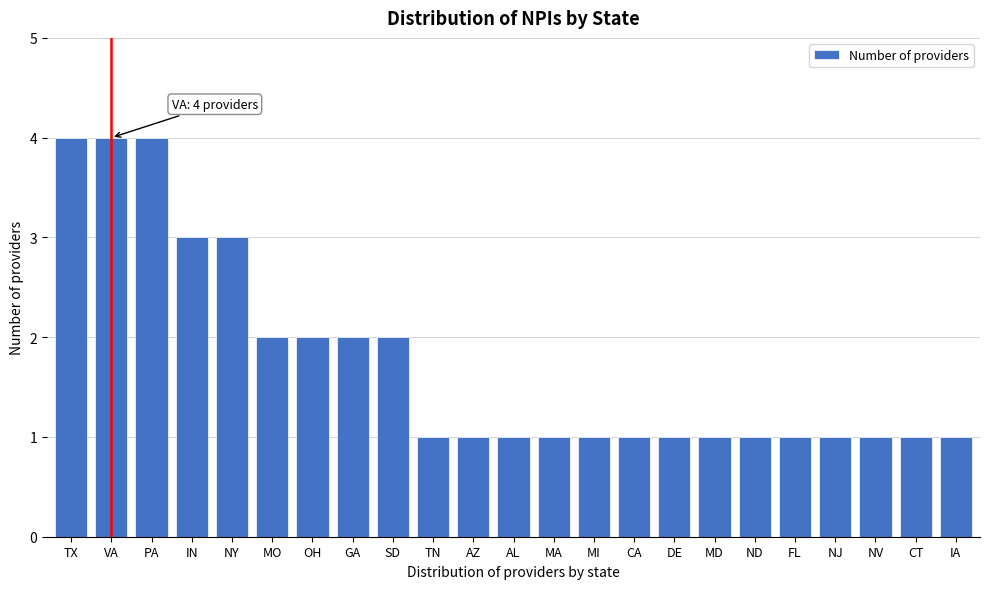

Reading left to right, what are all the values shown in this chart?

4	4	4	3	3	2	2	2	2	1	1	1	1	1	1	1	1	1	1	1	1	1	1